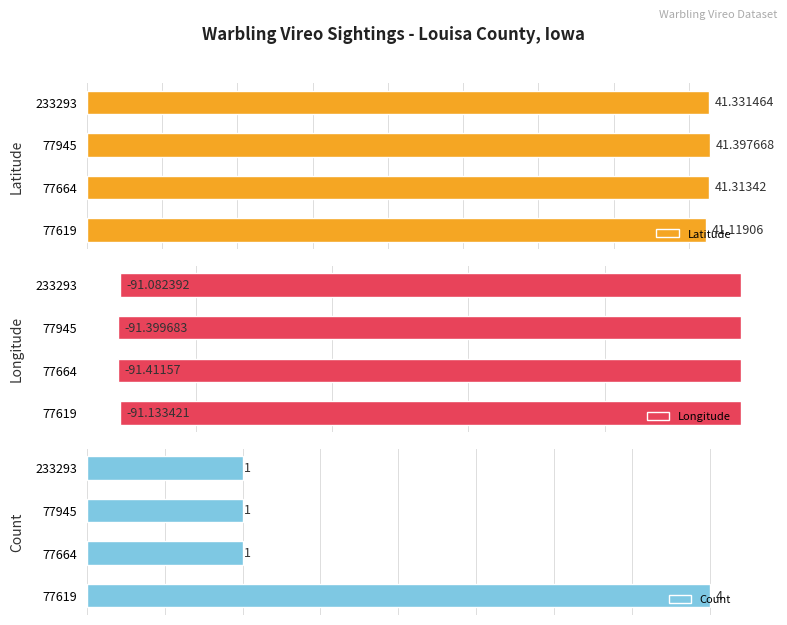

Rank the categories by Longitude value from highest to lowest.

233293, 77619, 77945, 77664